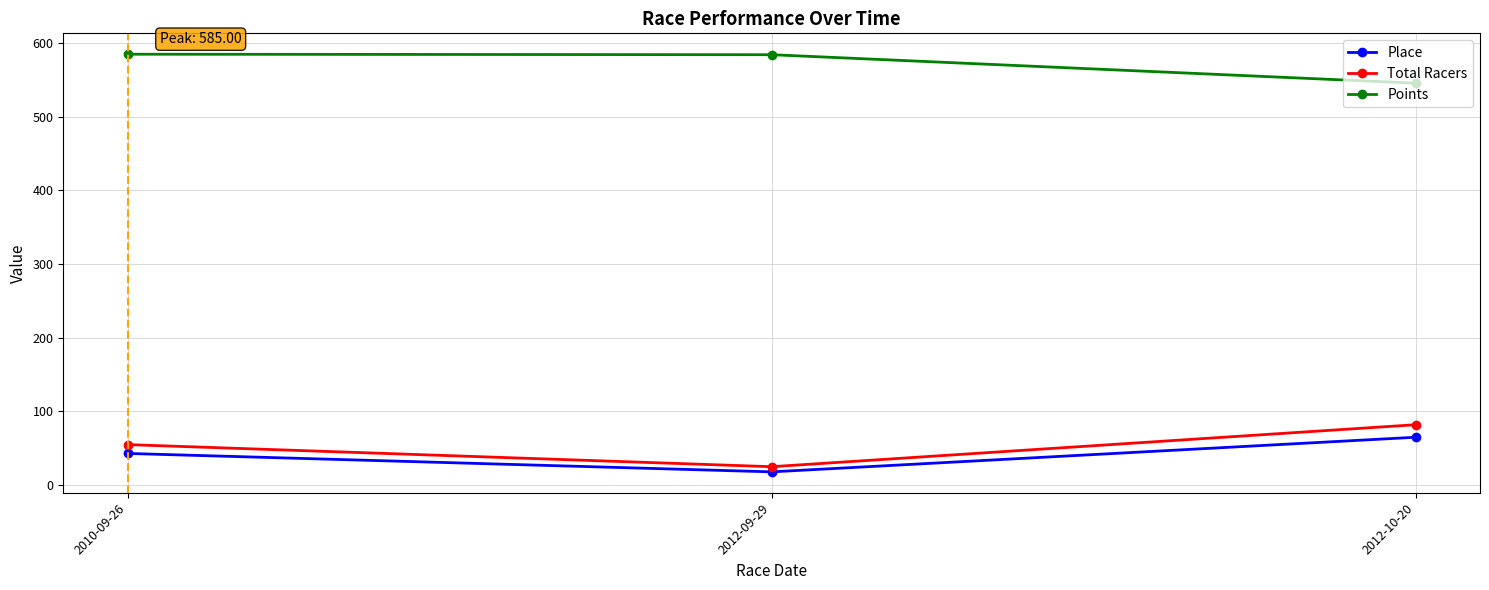

Count the Total Racers values in the range 25 to 82.

3